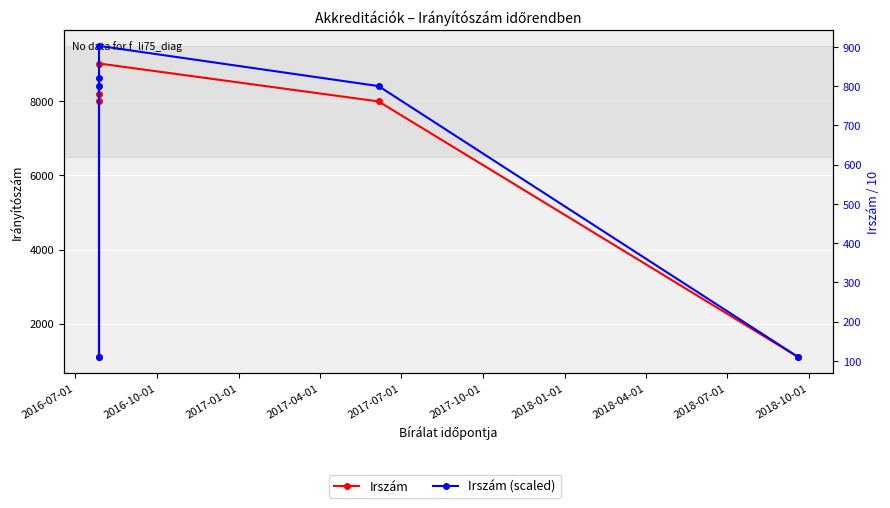

What is the sum of all Irszám (scaled) values?

3541.6